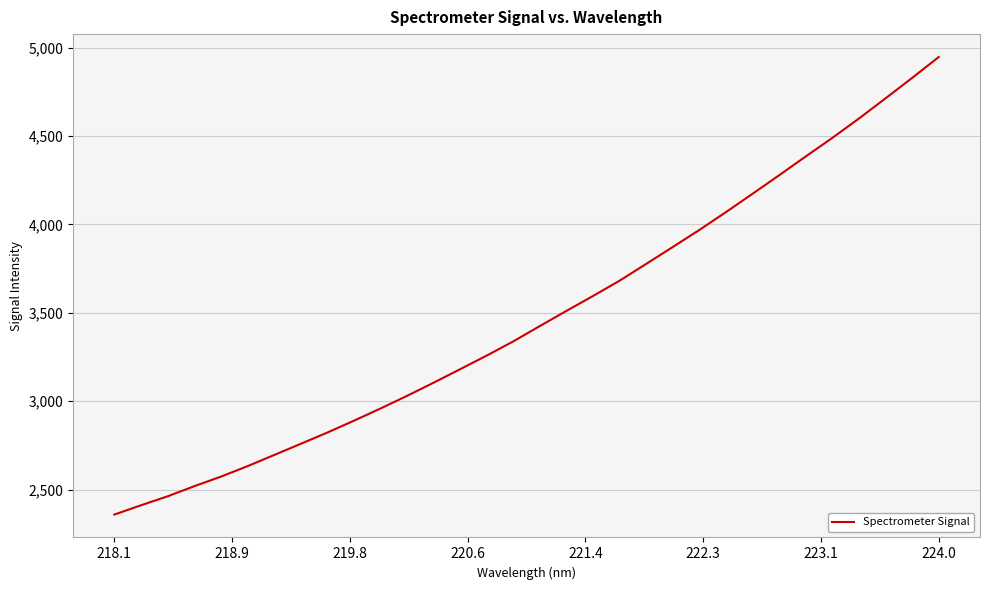

What is the smallest value displayed?

2358.5